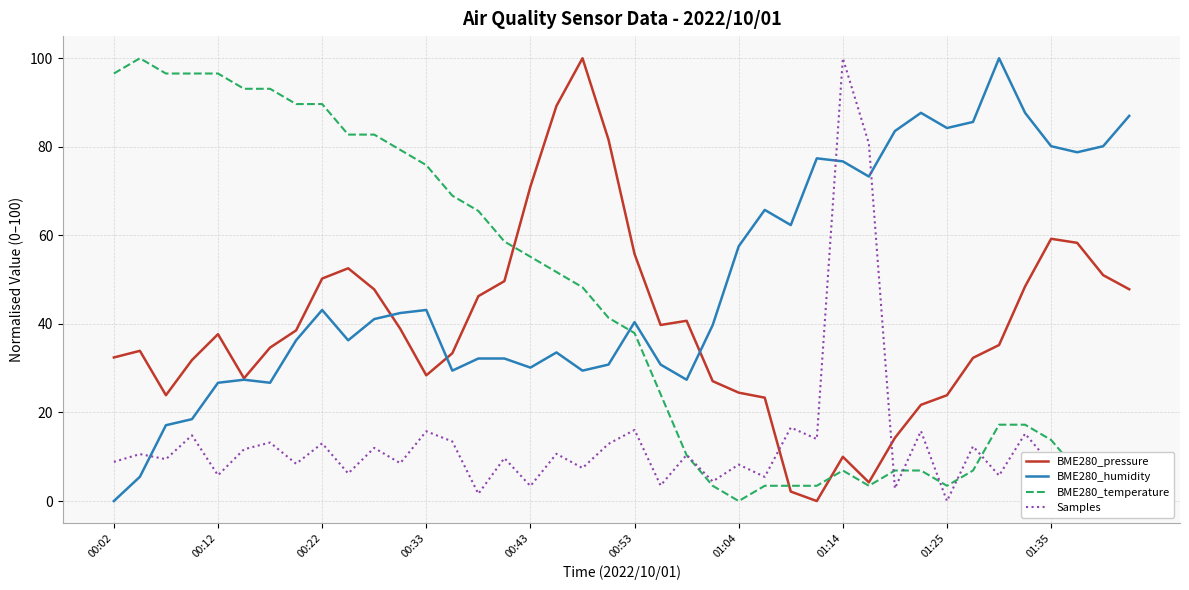

Is the value of BME280_humidity at 01:25 greater than the value of Samples at 00:43?

Yes